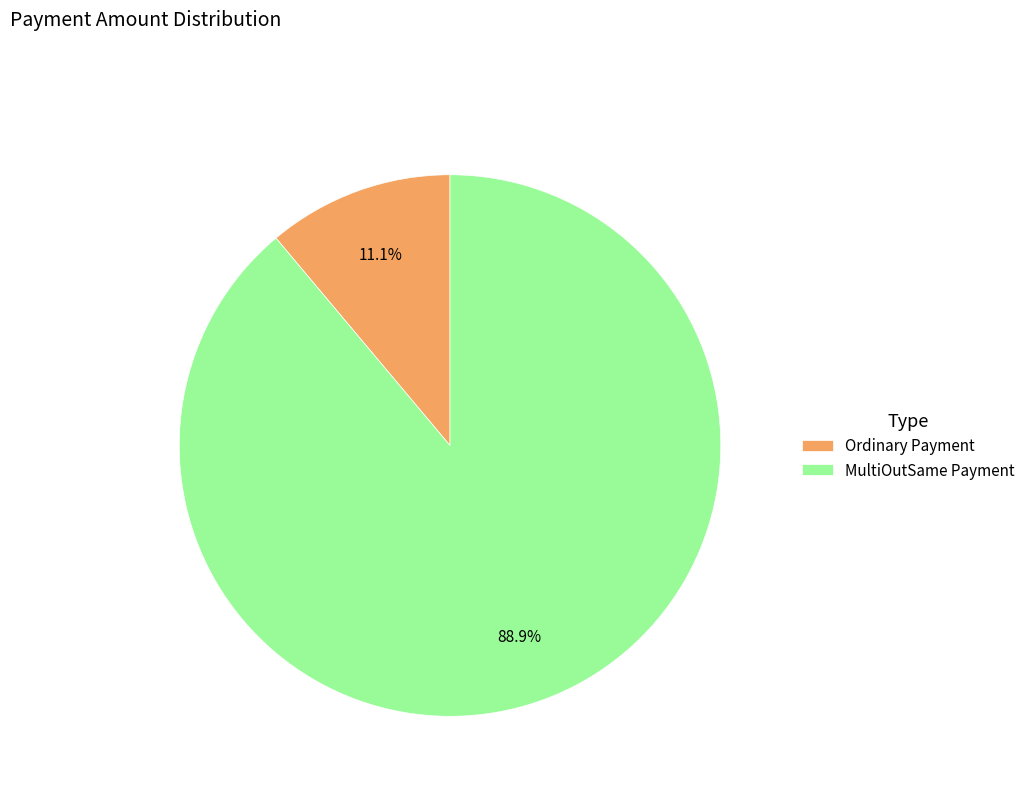

To the nearest percent, what is the difference between the largest and smallest slice percentages?

78%